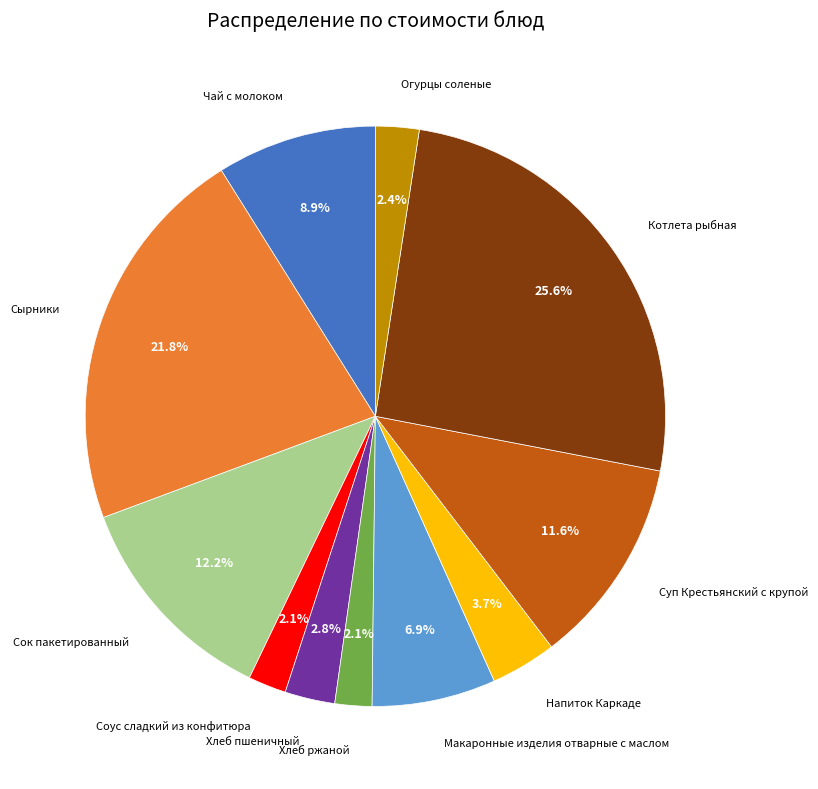

Does any single category account for the majority?

No